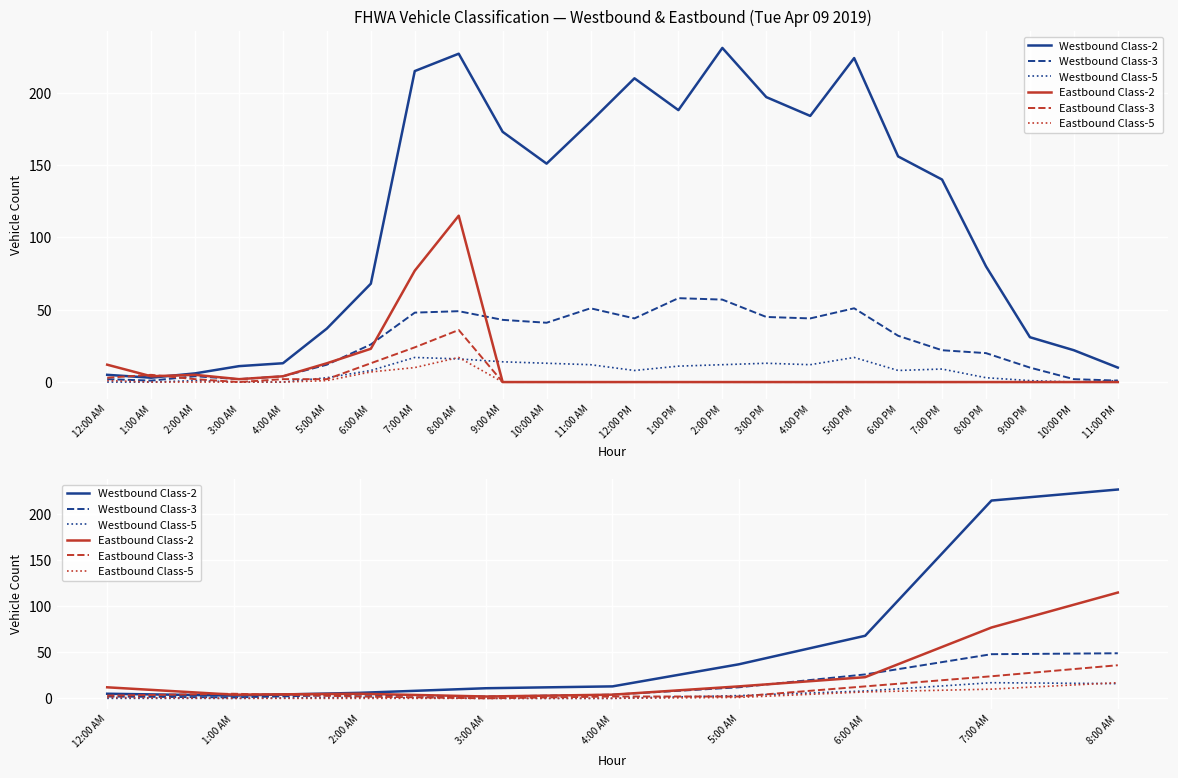

What is the value of the Eastbound Class-3 point at the 9th from the left?

36